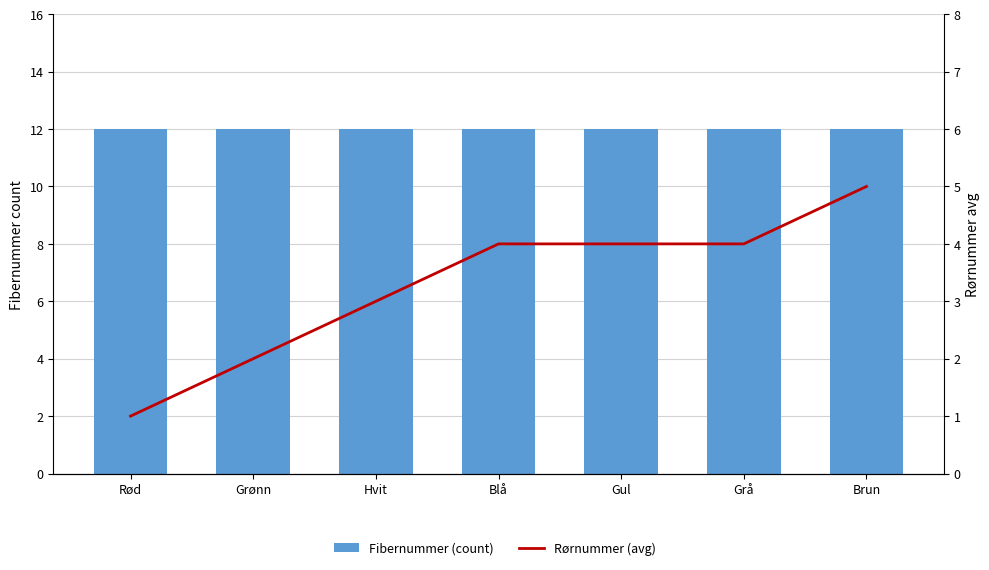

Where is Rørnummer (avg) nearest to the value 3?

Hvit